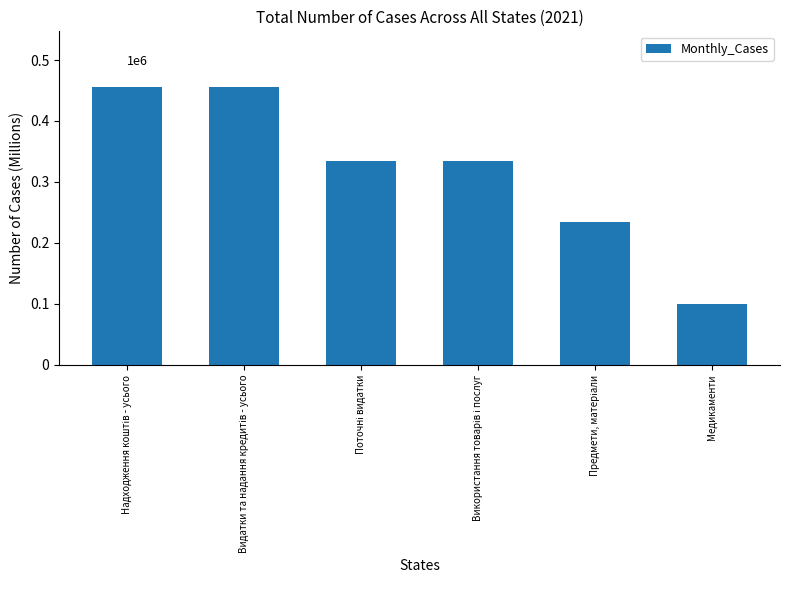

Reading left to right, list all the values displayed in this chart.

455840.9	455840.9	334340.9	334340.9	235155.9	99185.0